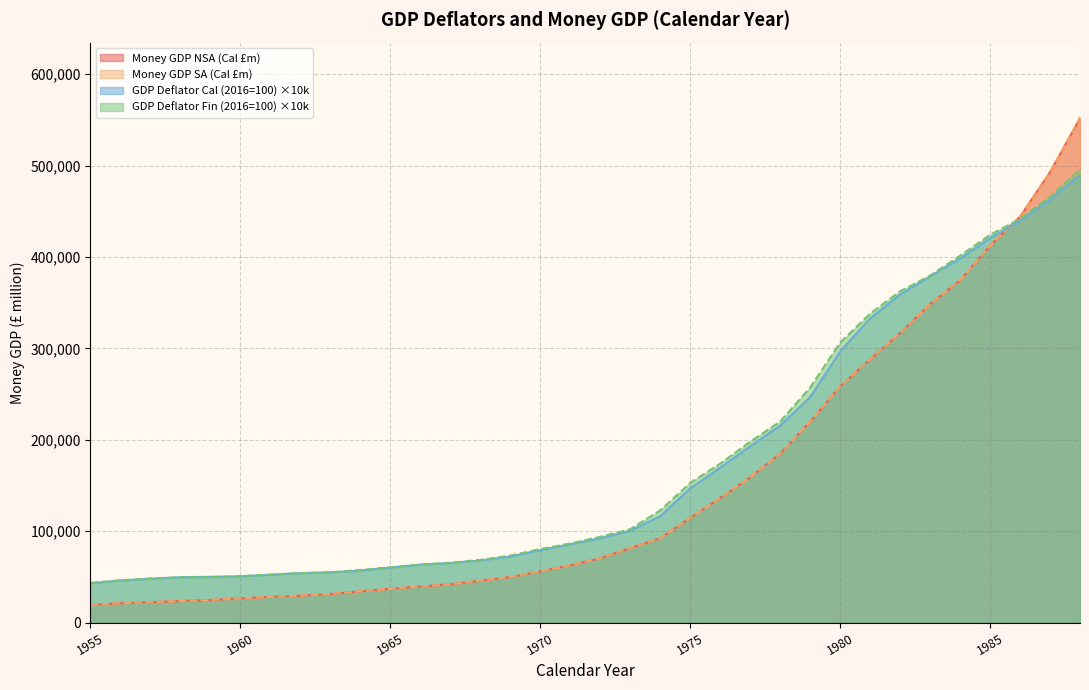

Which category has the lowest value in the Money GDP (SA, Cal) series?

1955